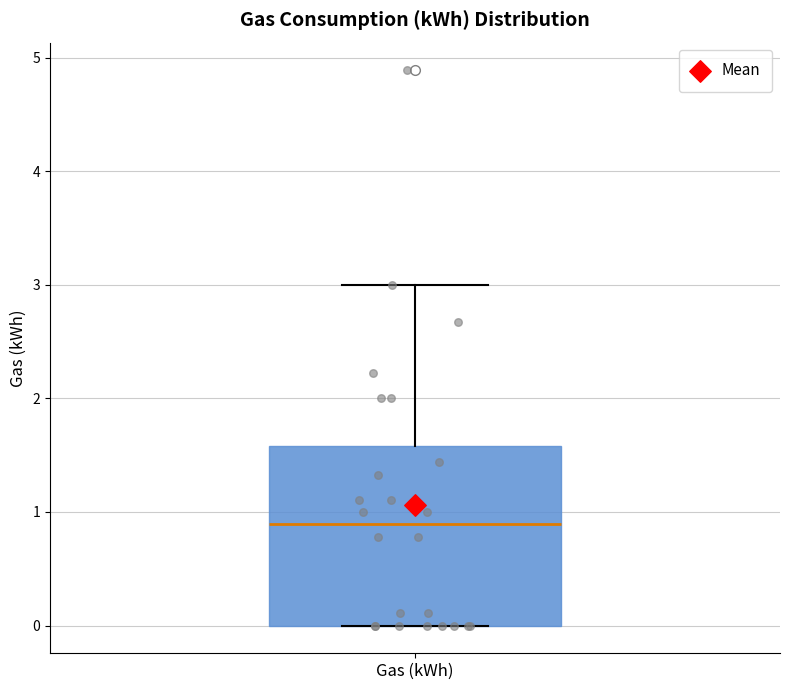

Where is the lower edge of the box for Gas (kWh) on the y-axis? The values are not printed on the chart, so give them approximately, as read against the axis.

0.0